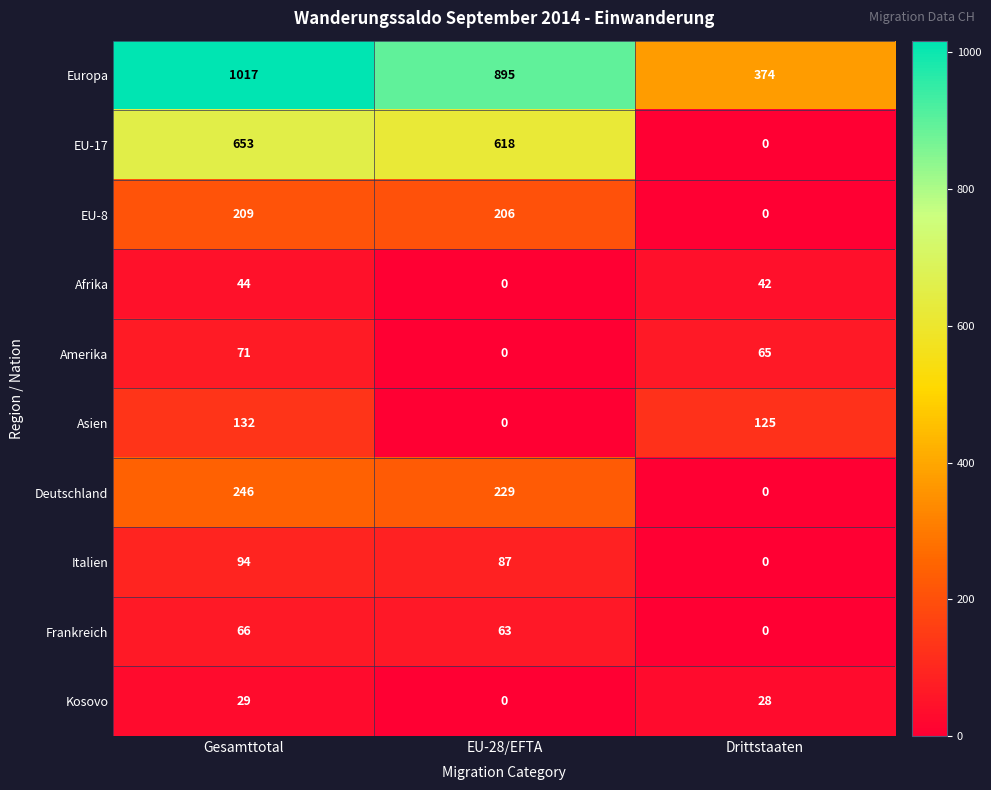

What is the average value of the Deutschland series?

158